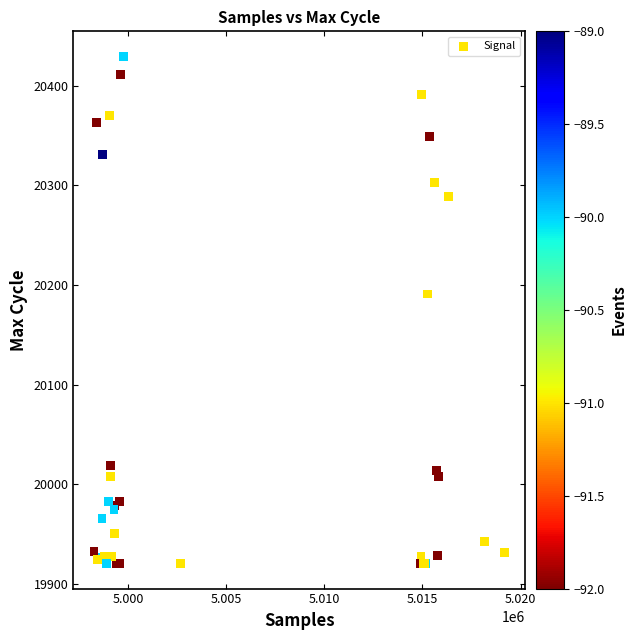

What Y value in the scatter plot is closest to 20175?

20191